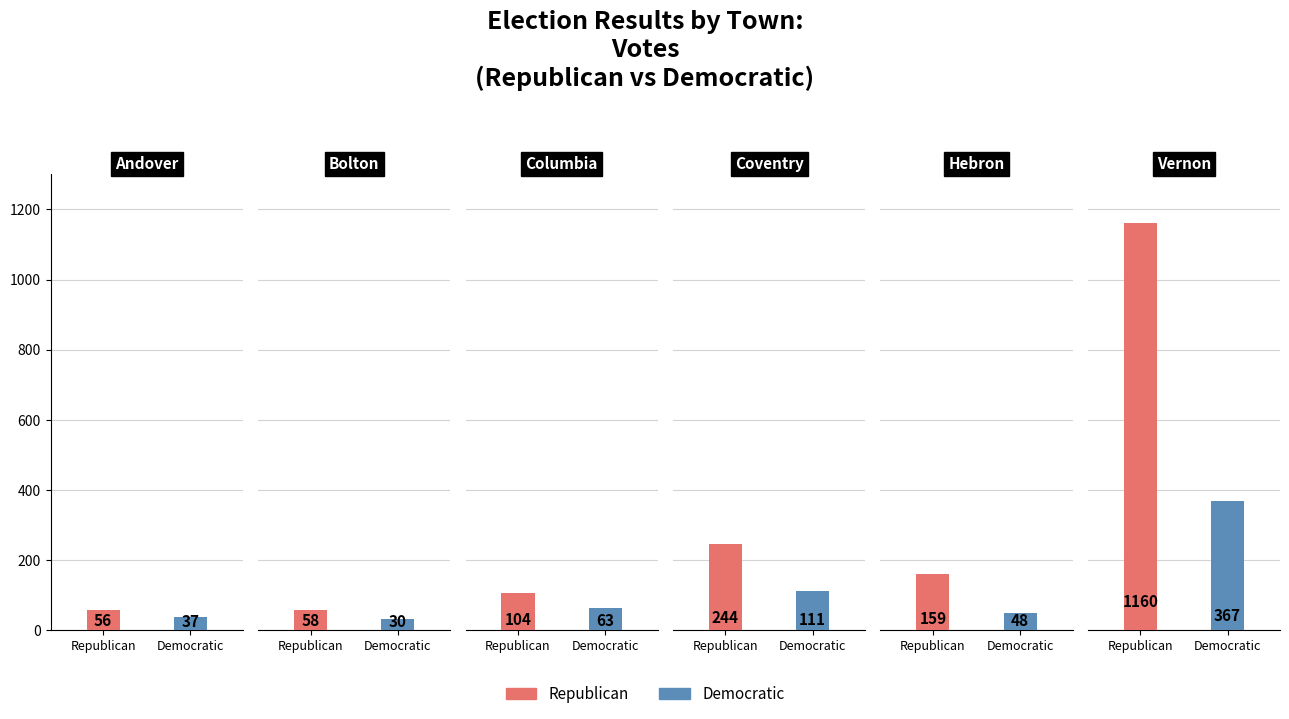

Is it true that Republican equals 228 at Hebron?

False